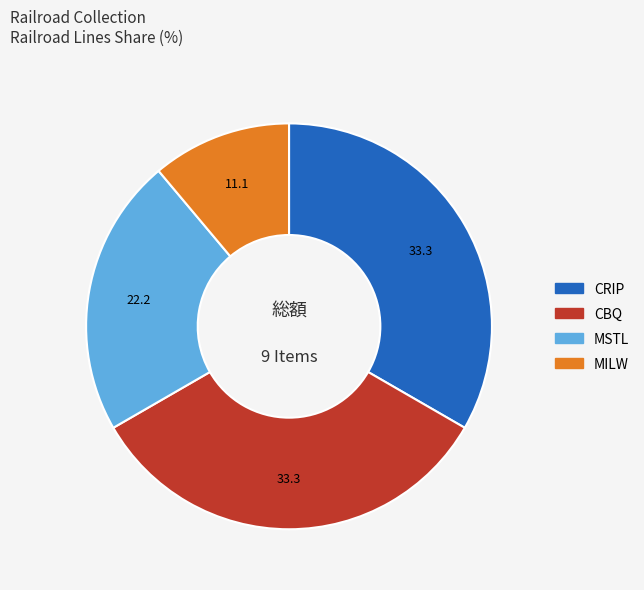

Is there any slice that represents more than half of the pie?

No